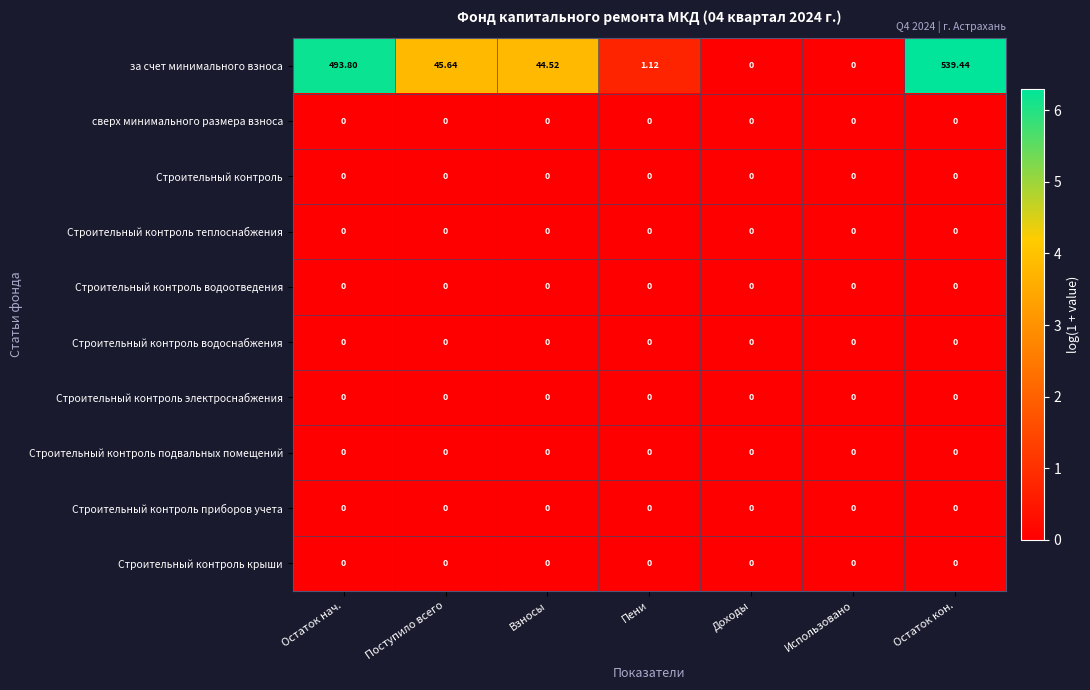

Between Остаток нач. and Остаток кон., which series saw the biggest shift?

за счет минимального взноса